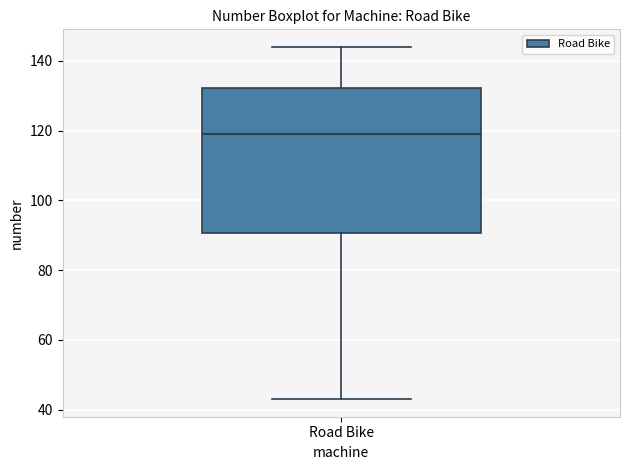

Where is the upper edge of the box for Road Bike on the y-axis? The values are not printed on the chart, so give them approximately, as read against the axis.

132